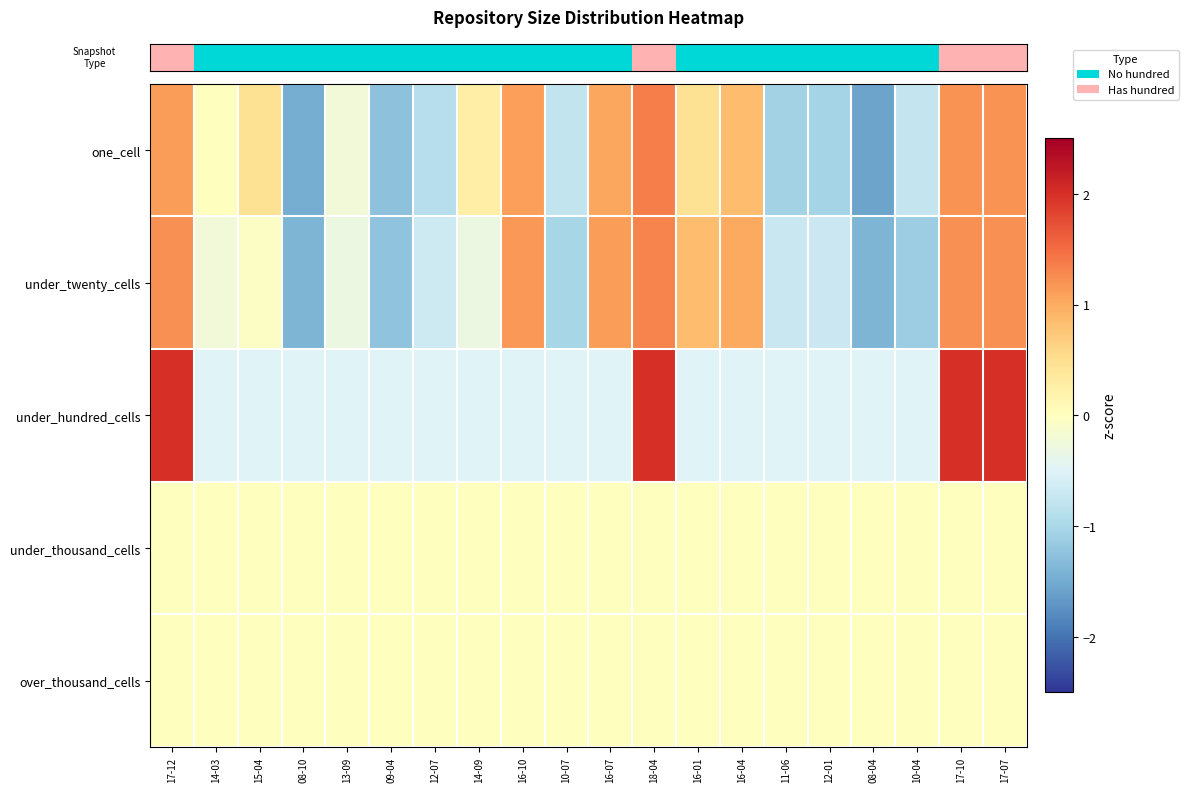

How many series are shown in this chart?

5